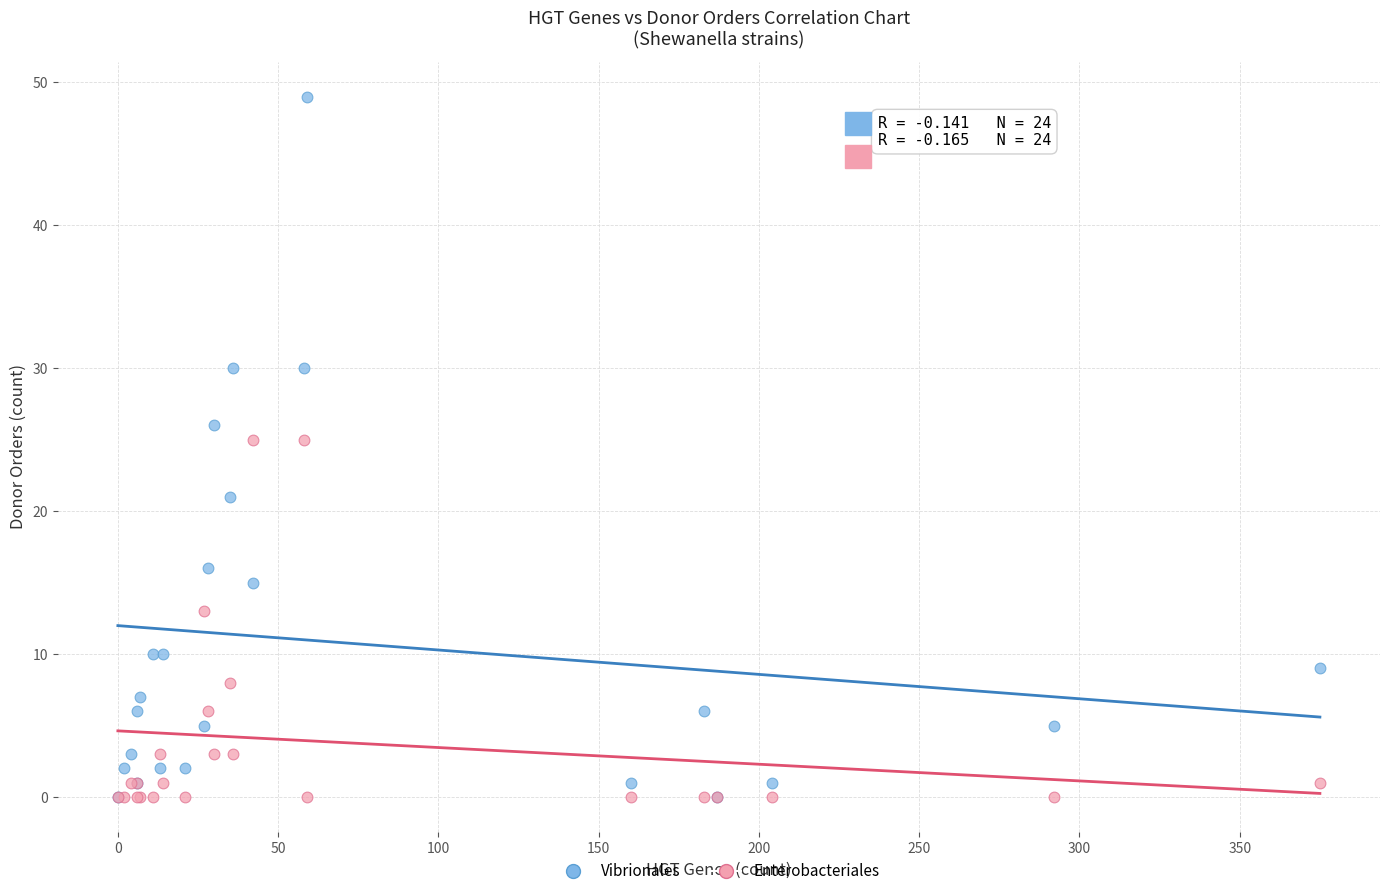

In the Enterobacteriales series, what Y value is closest to 12?

13